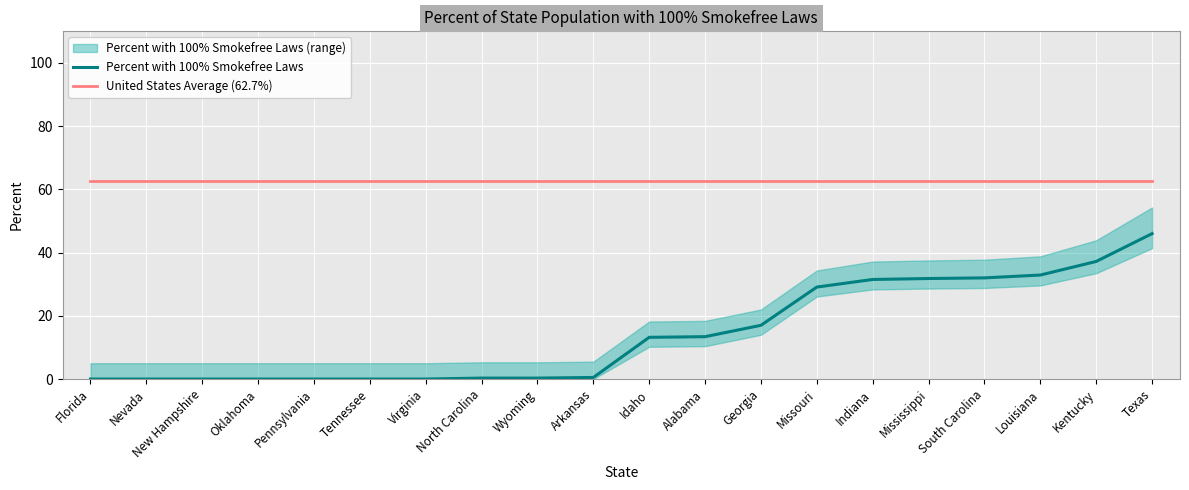

How many lines are shown in the chart?

2